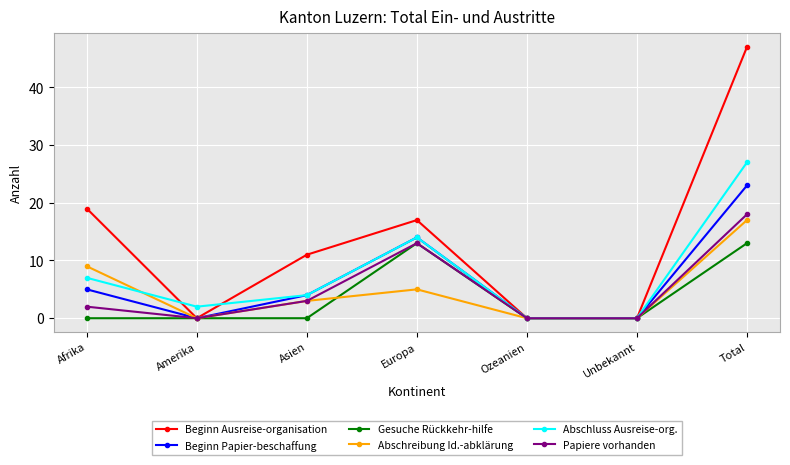

What is the difference between the maximum and minimum values in the Beginn Papier-beschaffung series?

23